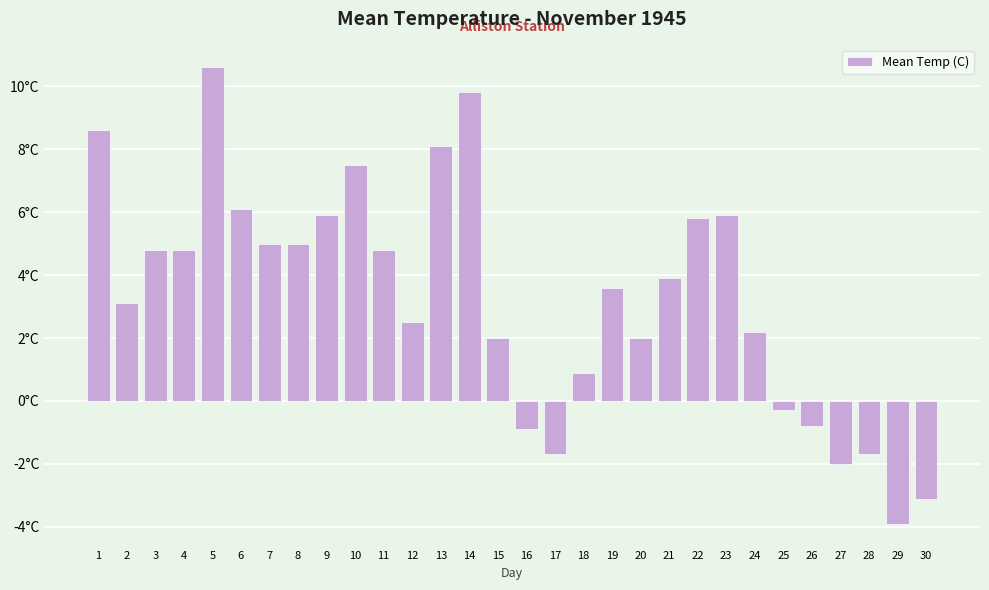

Does the chart contain any negative values?

Yes